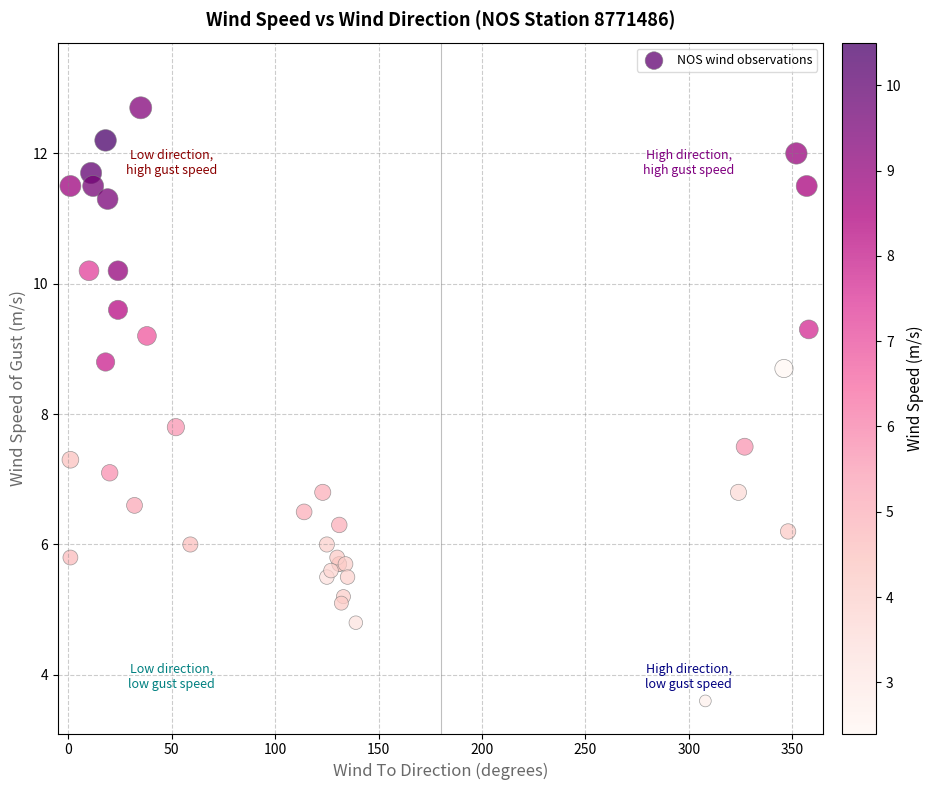

What Y value in the scatter plot is closest to 8?

7.8